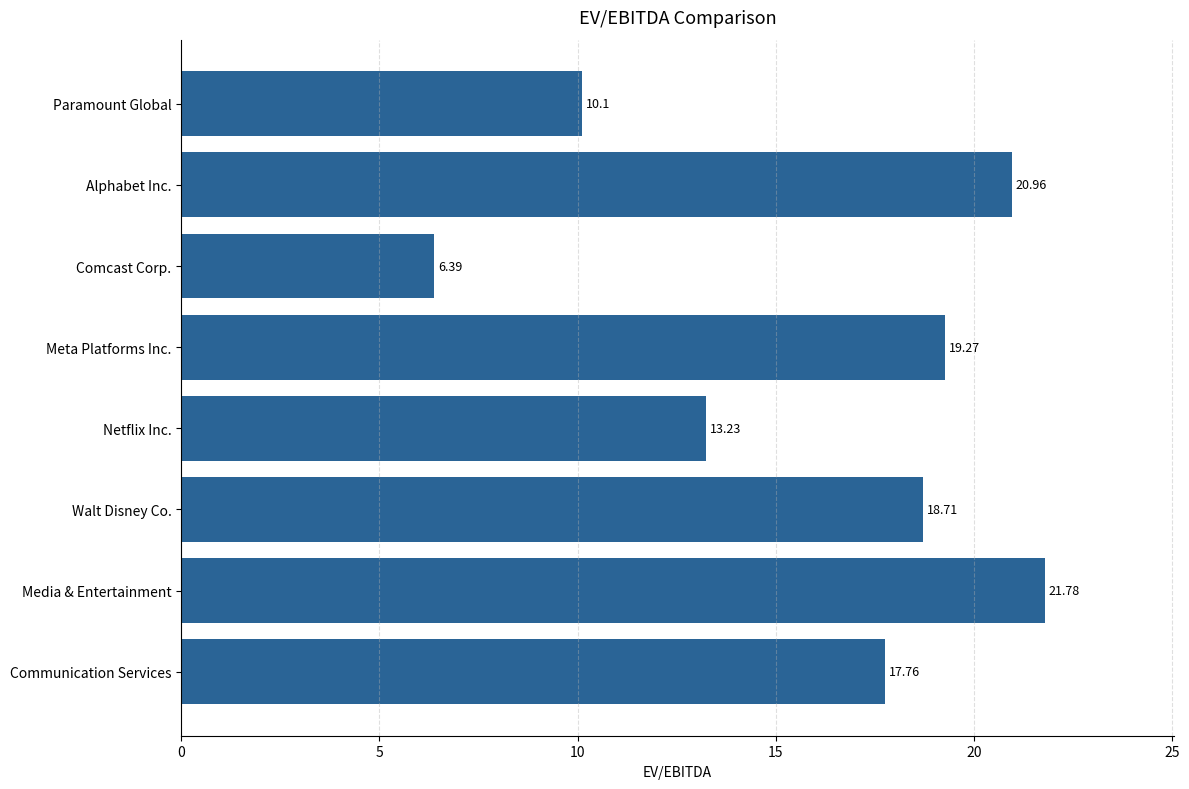

How many bars are there in total?

8